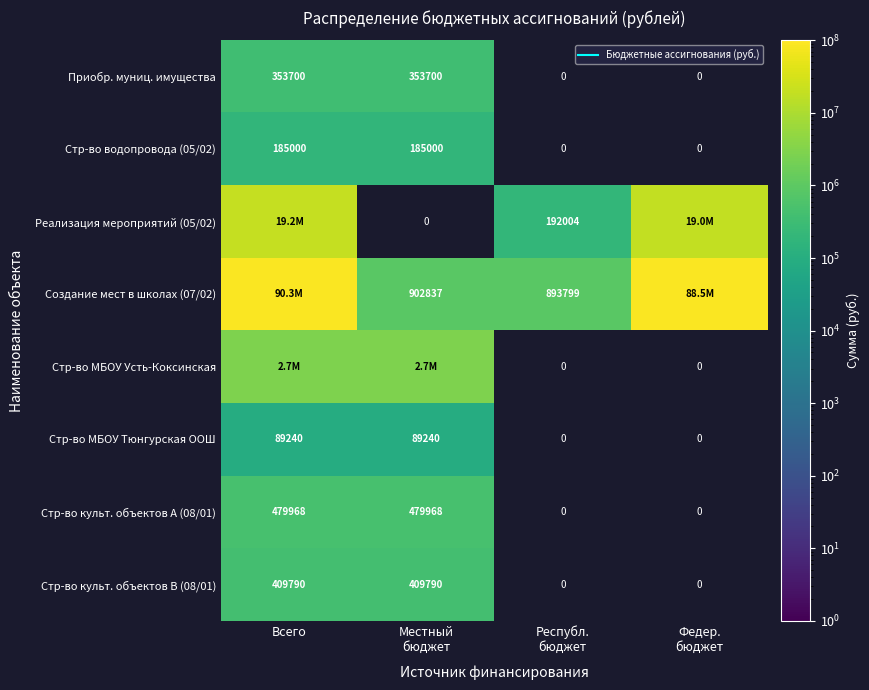

At which label is Стр-во МБОУ Тюнгурская ООШ closest to 89240?

Всего